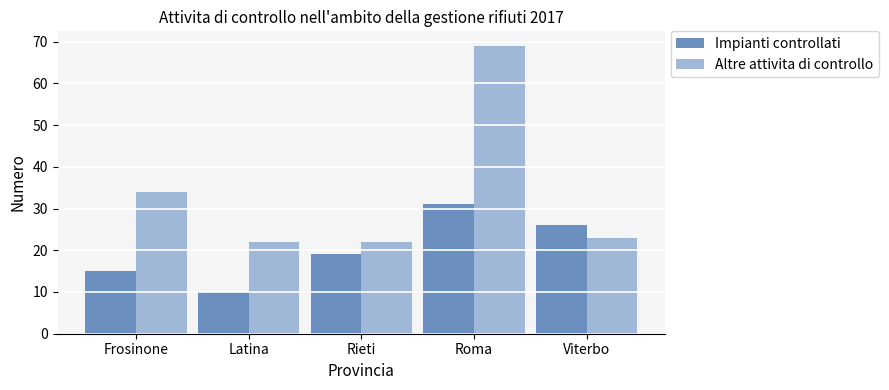

At how many categories does at least one series exceed 63?

1